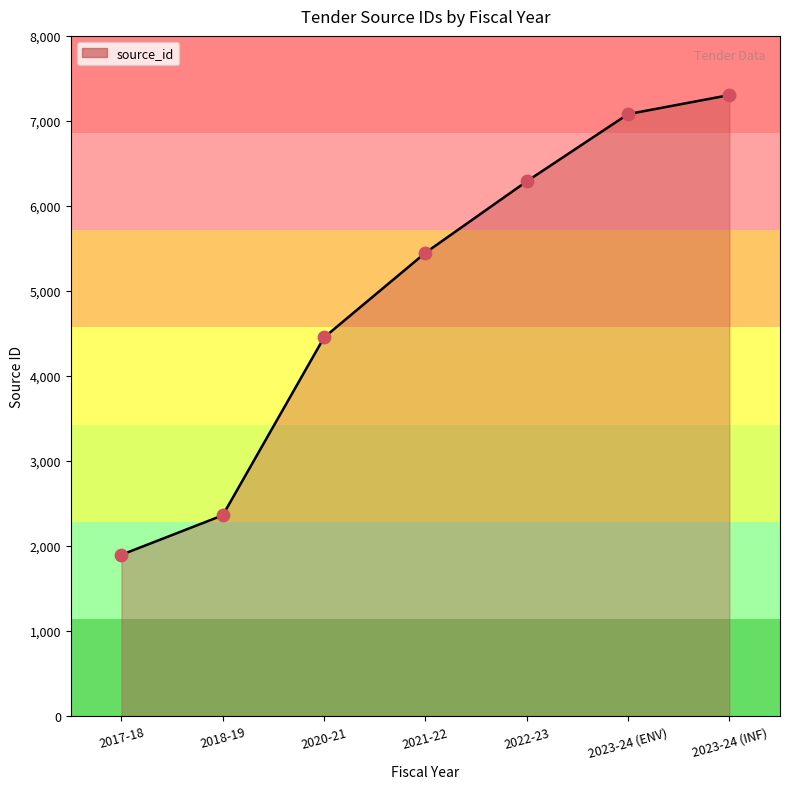

What is the change in value from 2017-18 to 2018-19?

+464